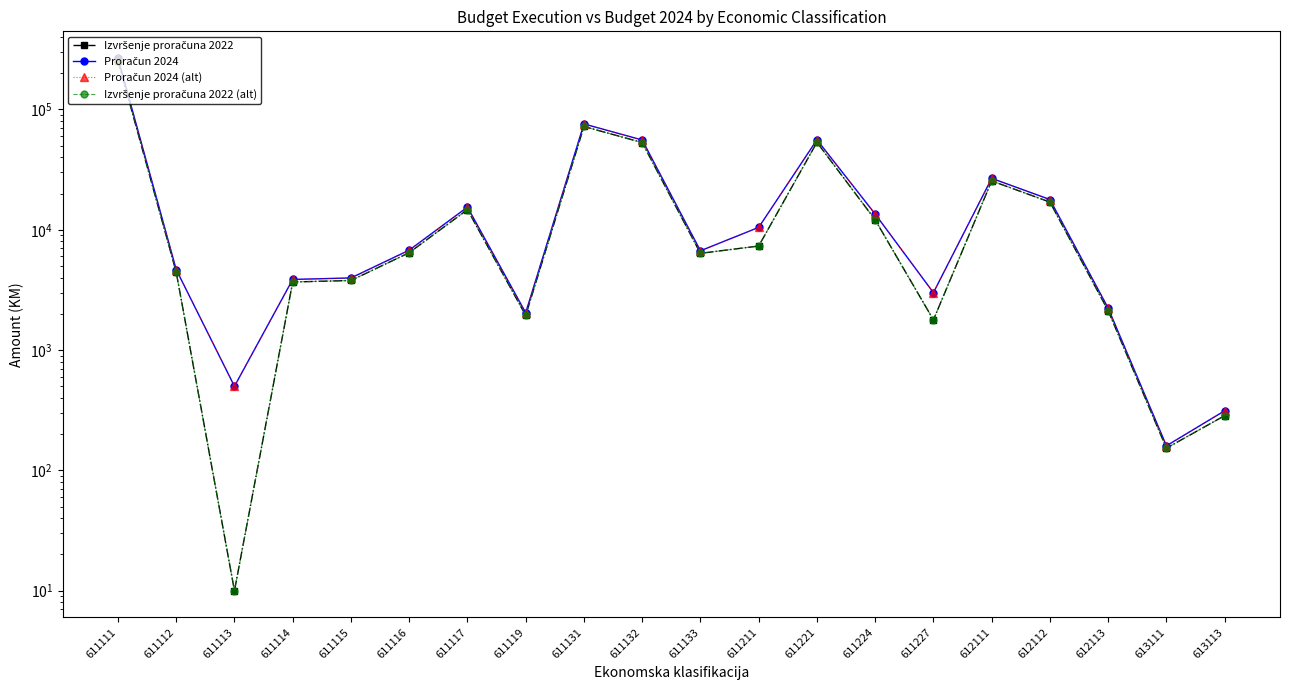

At which category does Proračun 2024 reach its first local valley?

611113